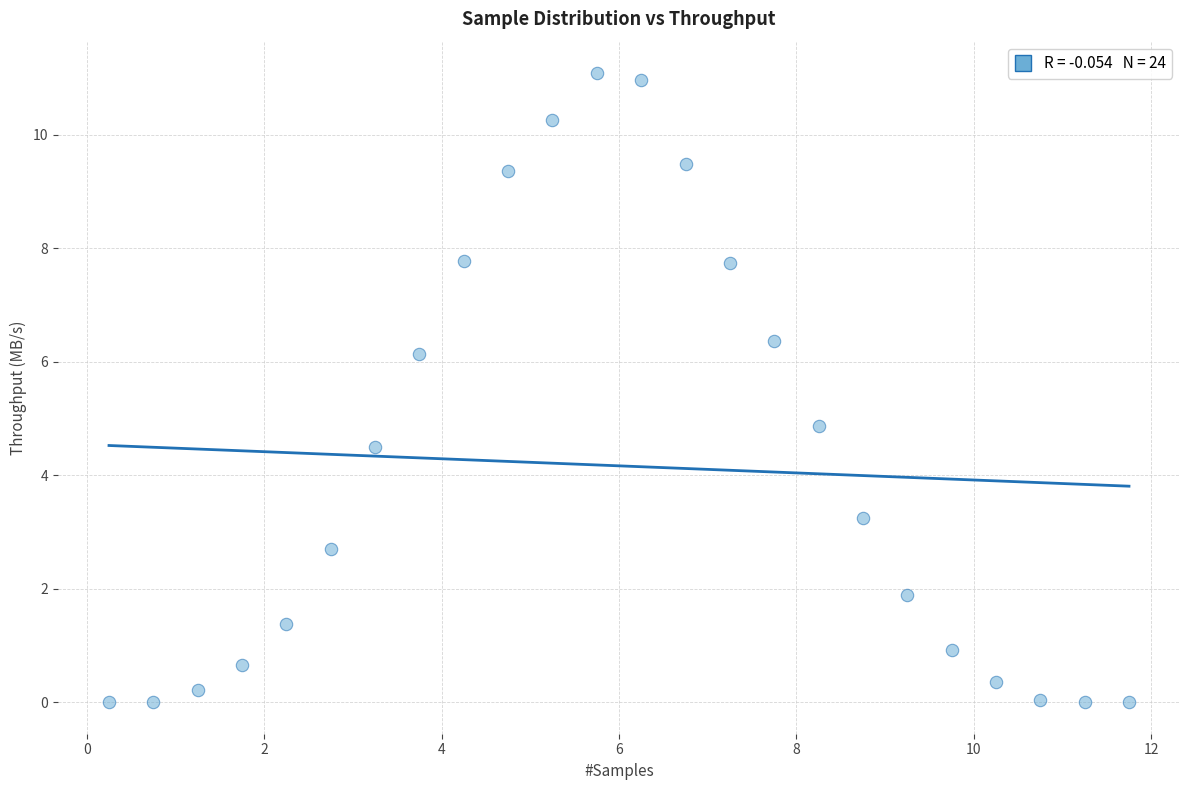

What is the range of Y values (max minus min)?

11.1